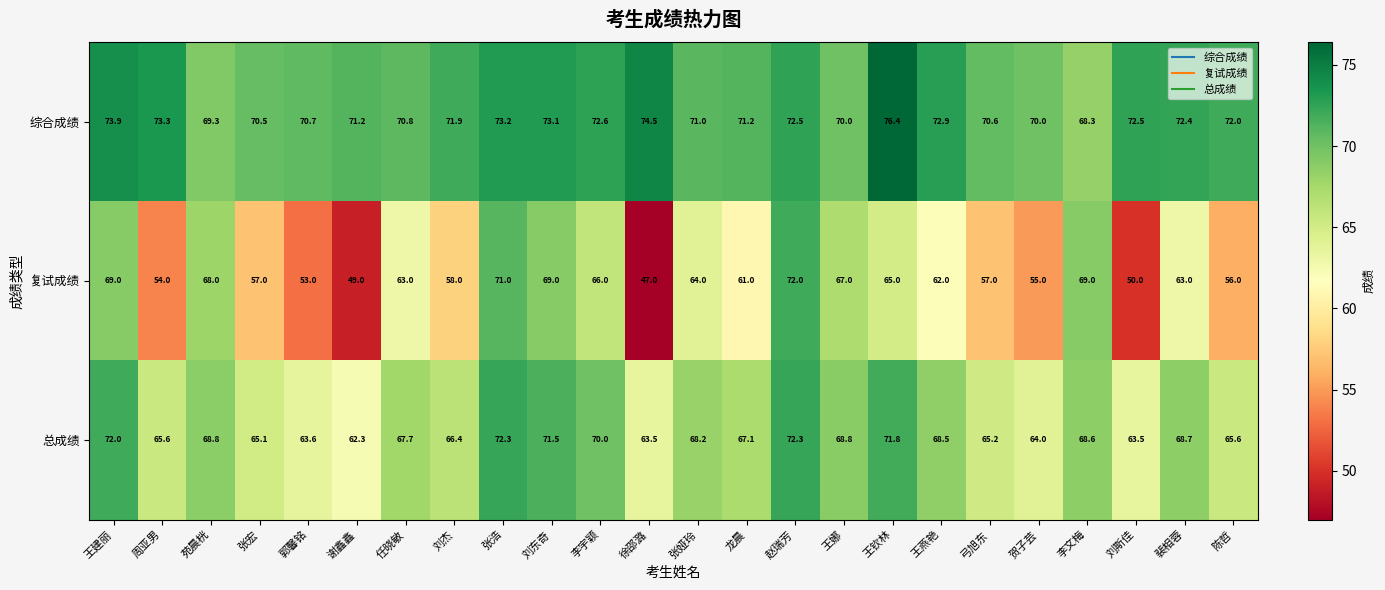

At which label is 总成绩 closest to 67?

龙晨